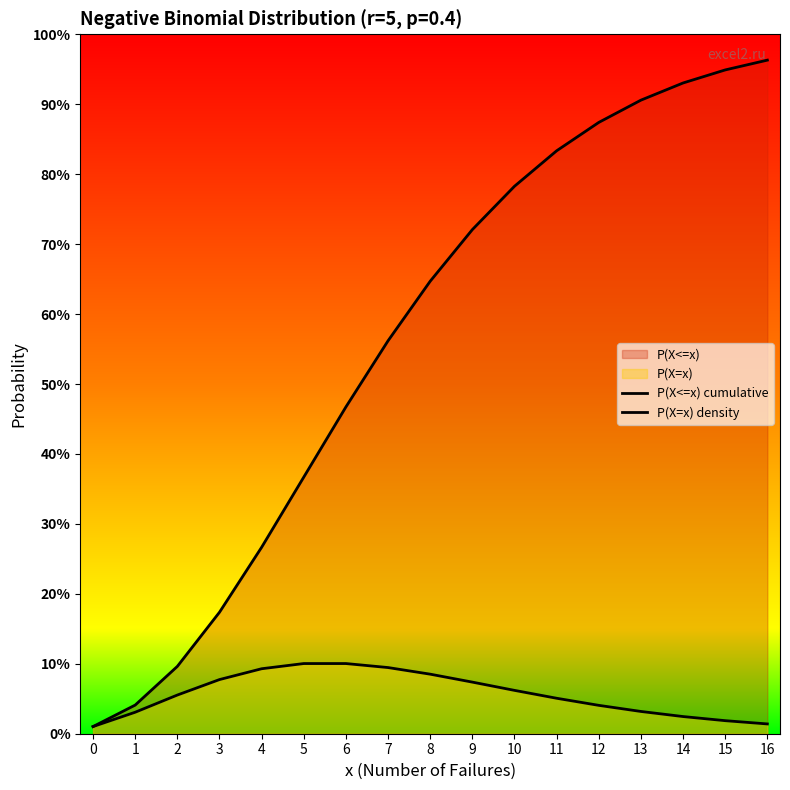

Rank the categories by P(X=x) density value from lowest to highest.

0, 16, 15, 14, 1, 13, 12, 11, 2, 10, 9, 3, 8, 4, 7, 5, 6